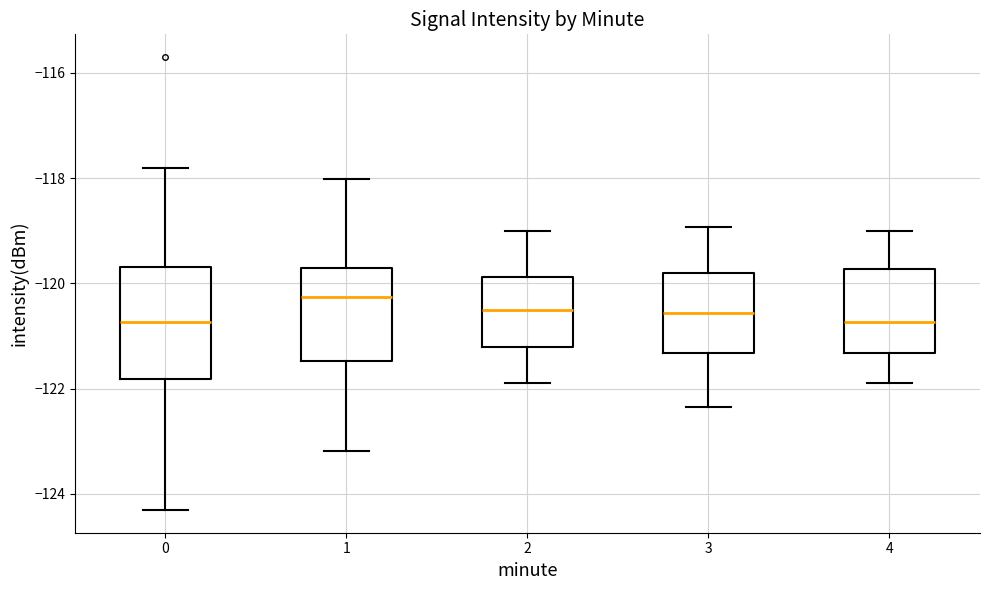

Where is the upper edge of the box at x = 1 on the y-axis? The values are not printed on the chart, so give them approximately, as read against the axis.

-119.8